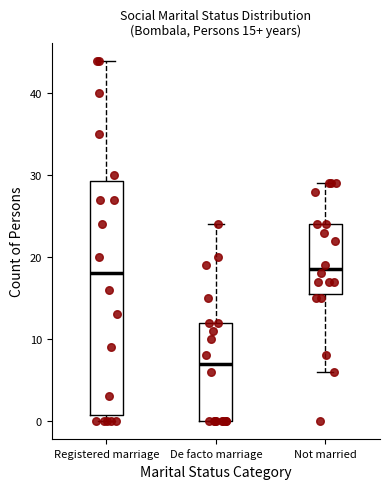

Which box has the lowest median line?

De facto marriage